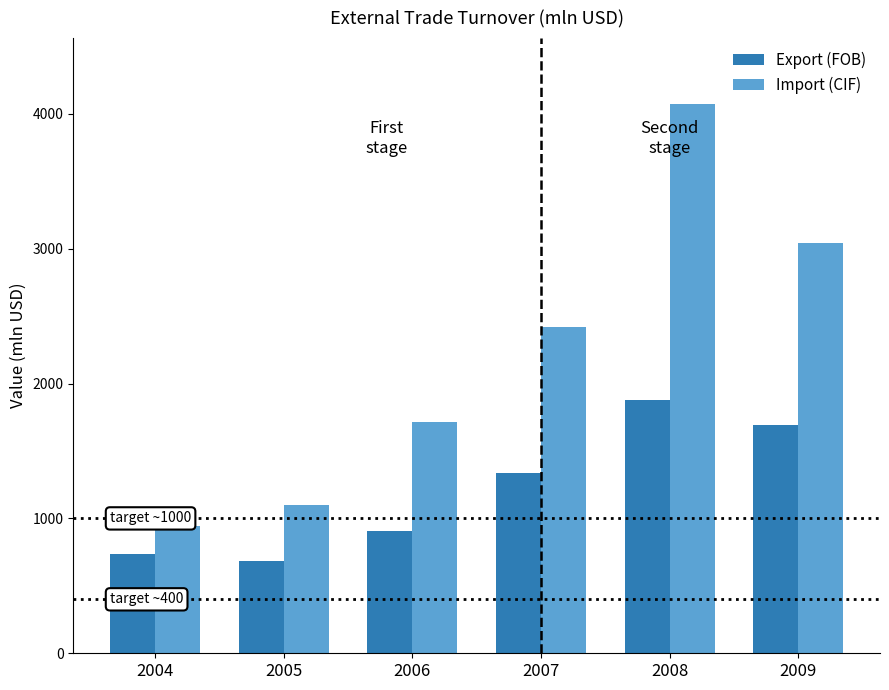

Reading left to right, transcribe all the data shown in this chart.

Export (FOB): 733.2	686.8	906.0	1337.8	1874.4	1693.8
Import (CIF): 941.0	1101.3	1718.2	2417.0	4072.4	3040.2